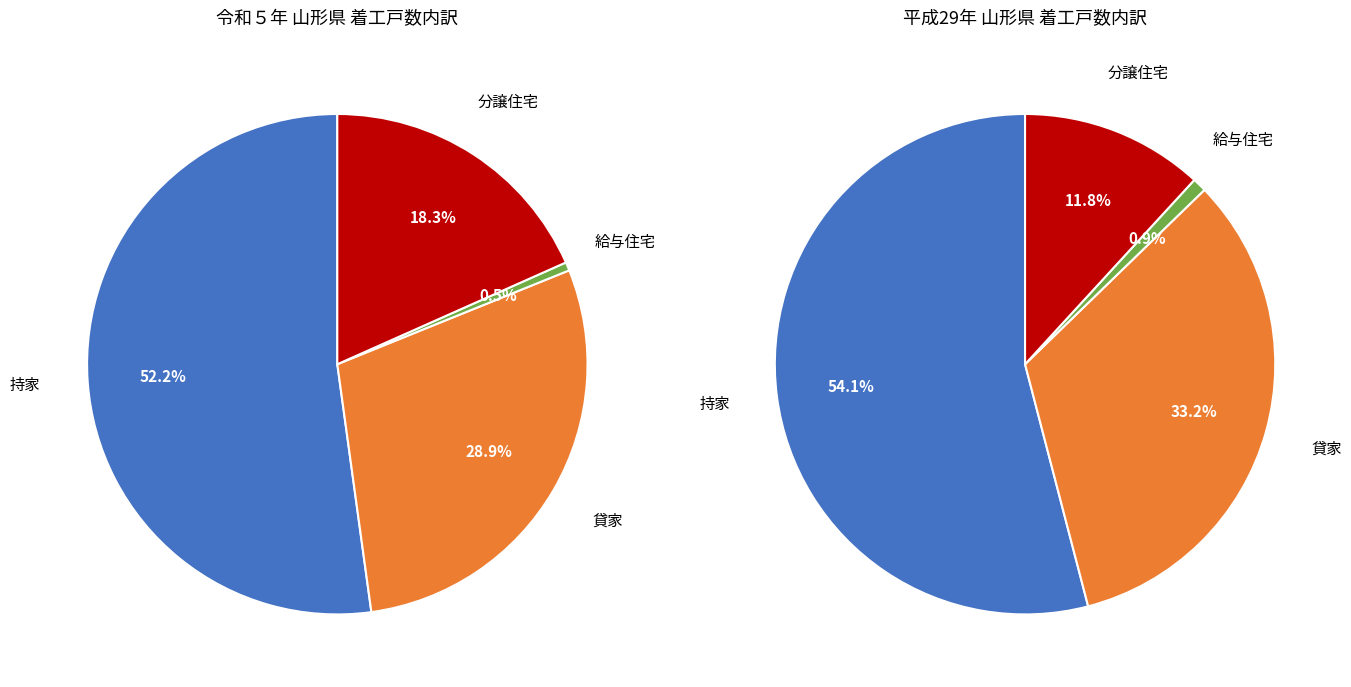

True or false: 平成29年 accounts for 25% of the total.

False